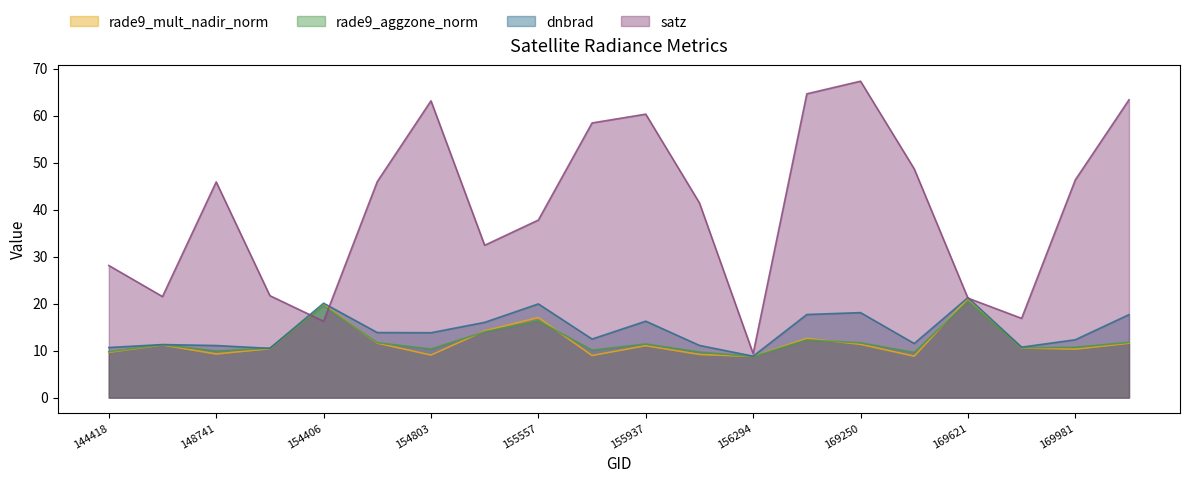

True or false: rade9_aggzone_norm and dnbrad intersect in this chart.

True